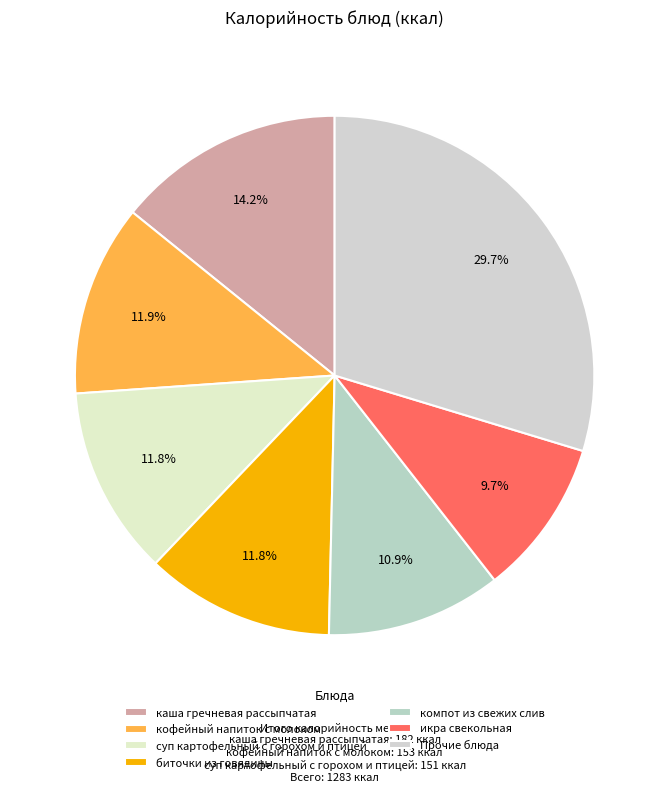

Is there any slice that represents more than half of the pie?

No